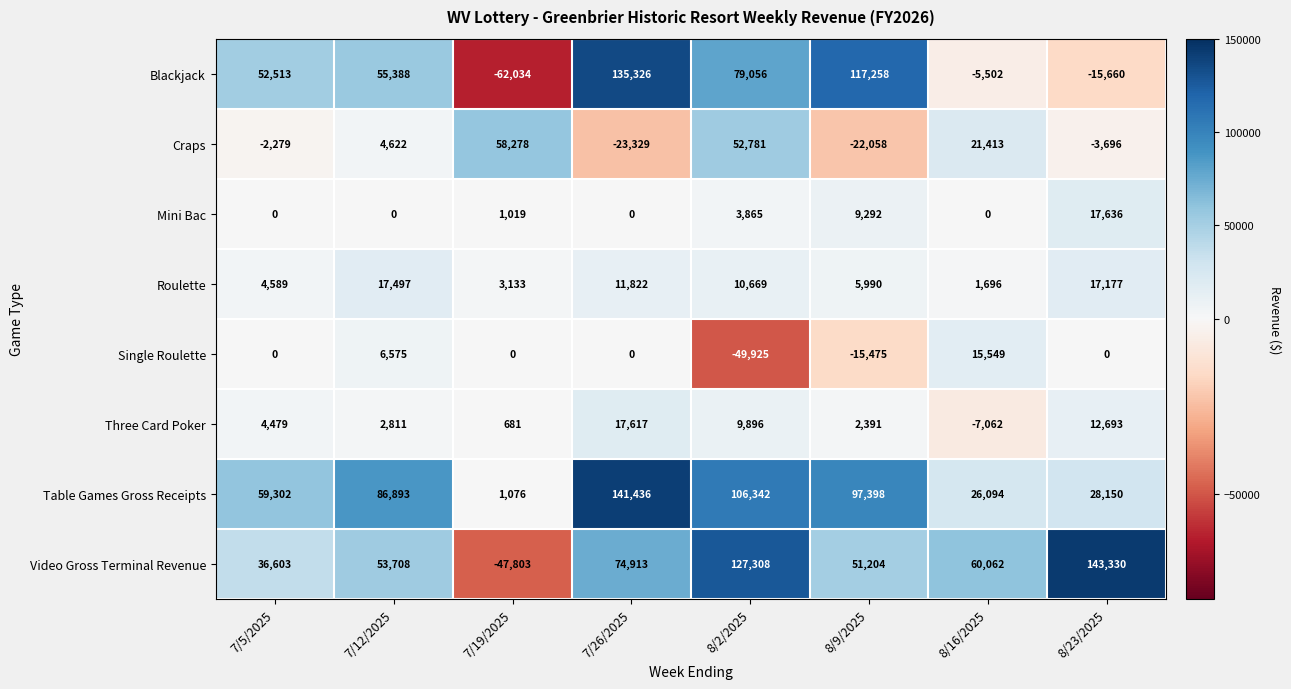

At which category does the chart reach its minimum across all series?

7/19/2025